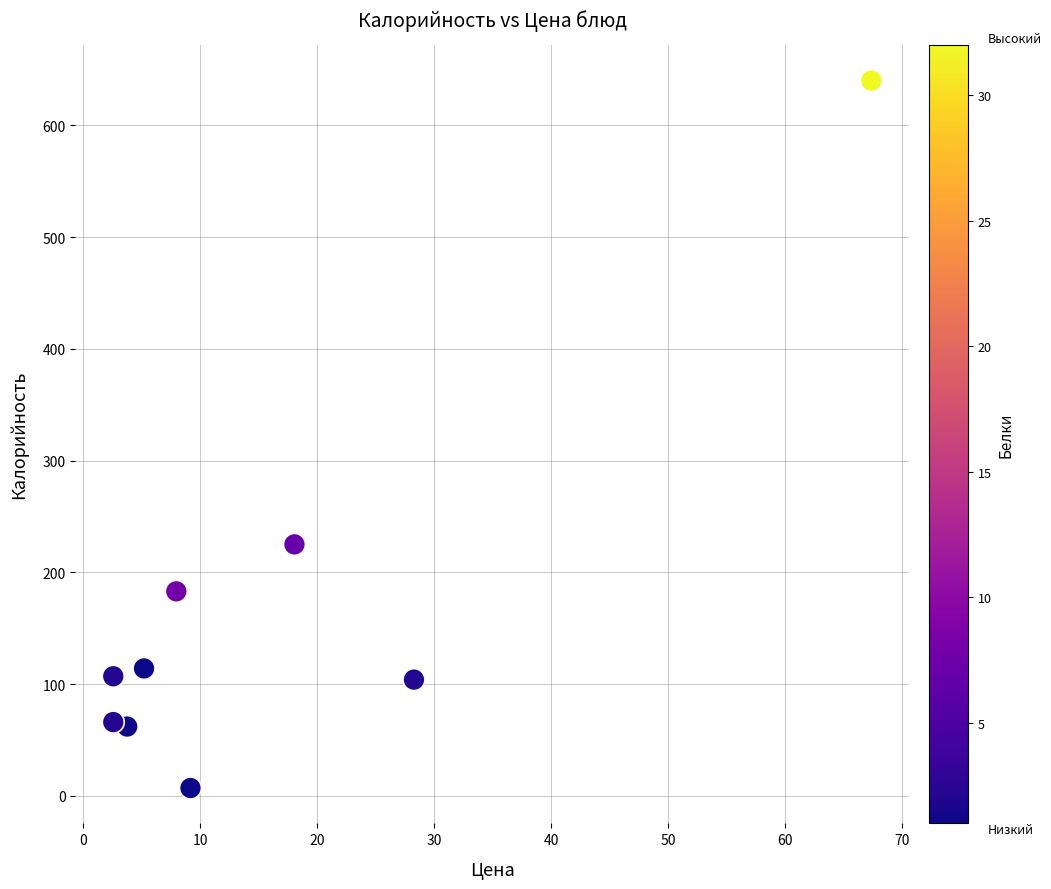

What Y value in the scatter plot is closest to 323?

225